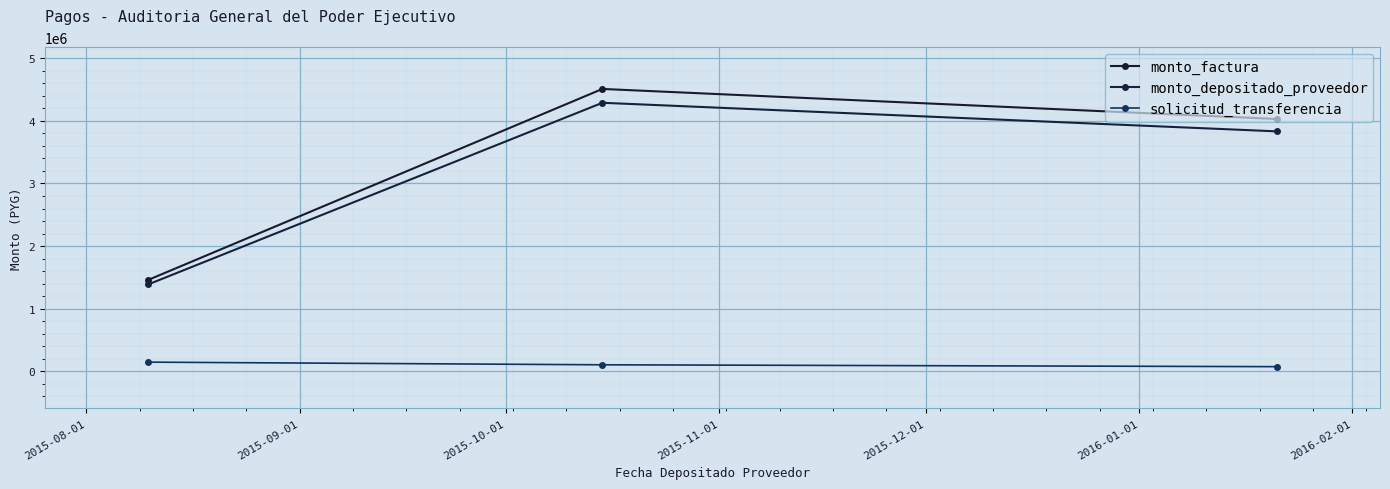

What is the difference between the maximum and second lowest values in the monto_depositado_proveedor series?

456471